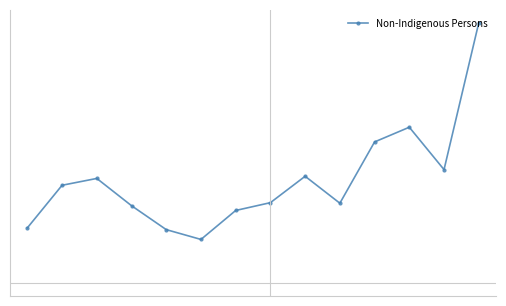

What is the value of the 9th point from the left?

21.8